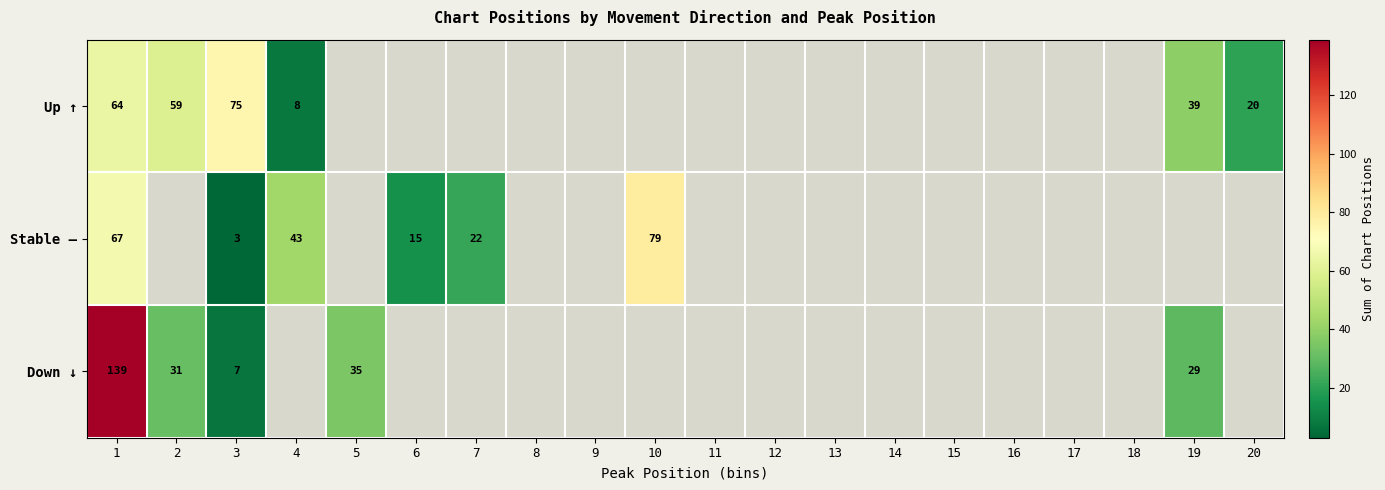

The Stable — series shows 3 at 3. True or false?

True